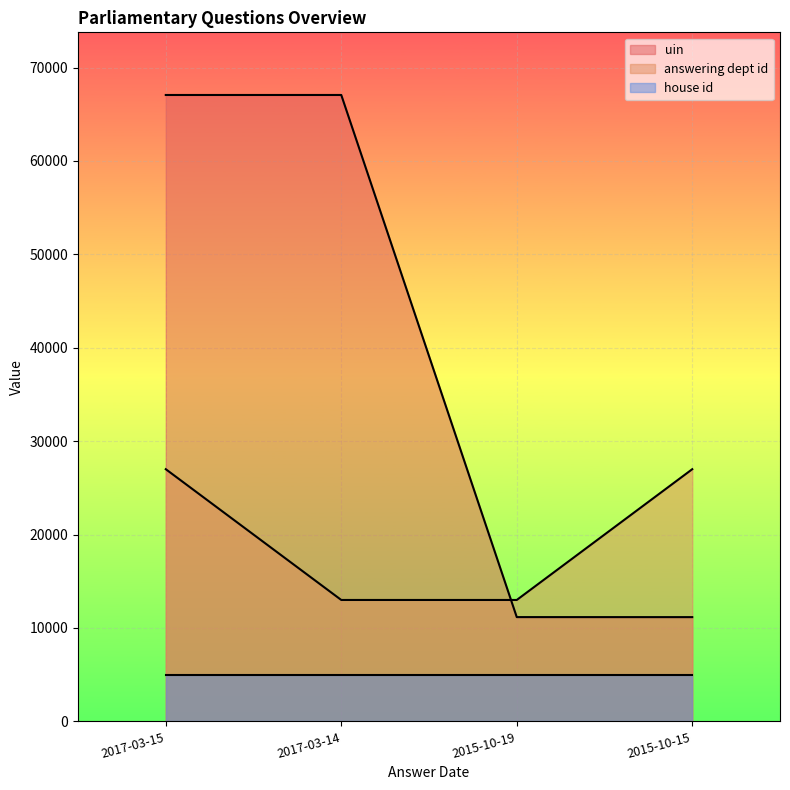

Is it true that answering dept id equals 7526 at 2015-10-19?

False